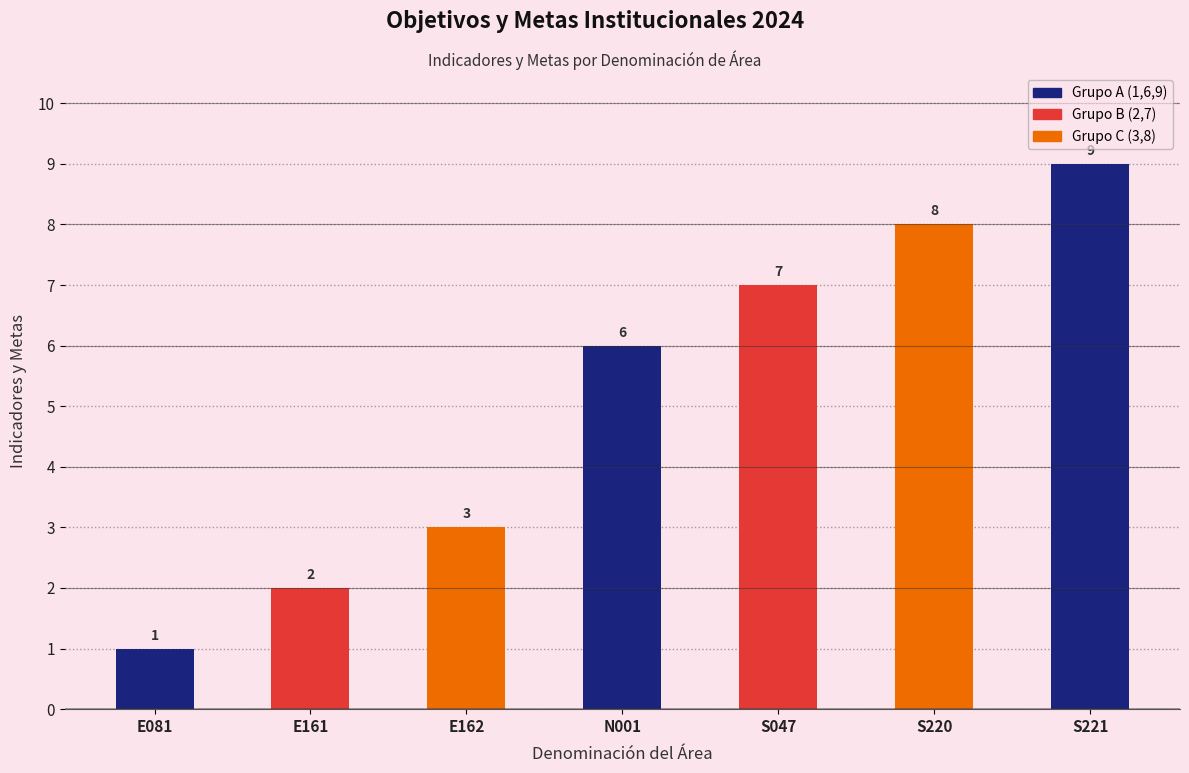

How many data points are less than 6?

3